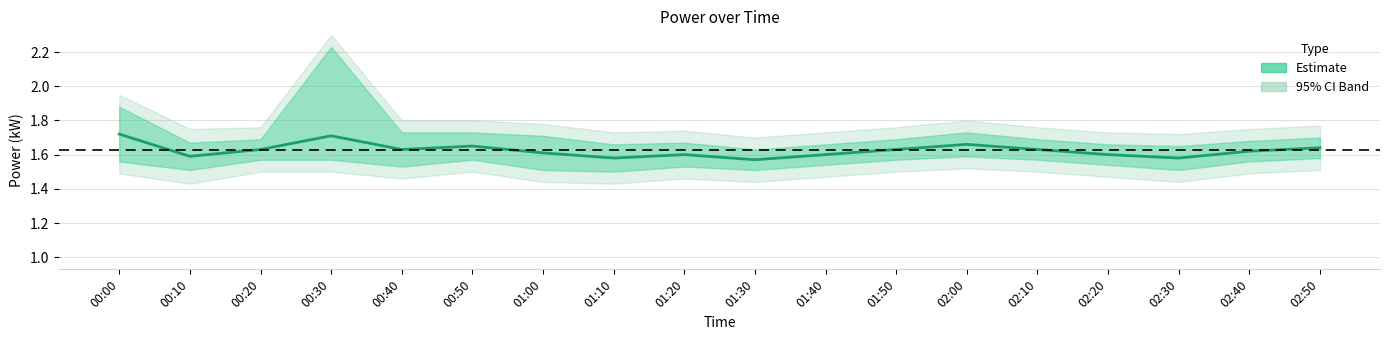

What is the difference between the maximum and minimum values?

0.1